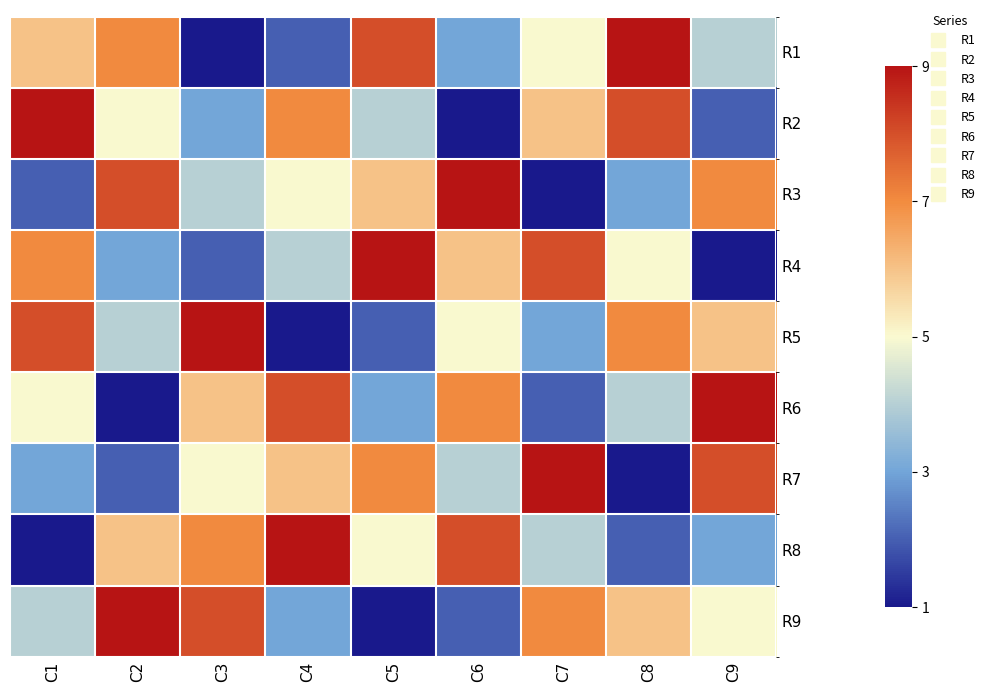

Count the number of data series in this chart.

9